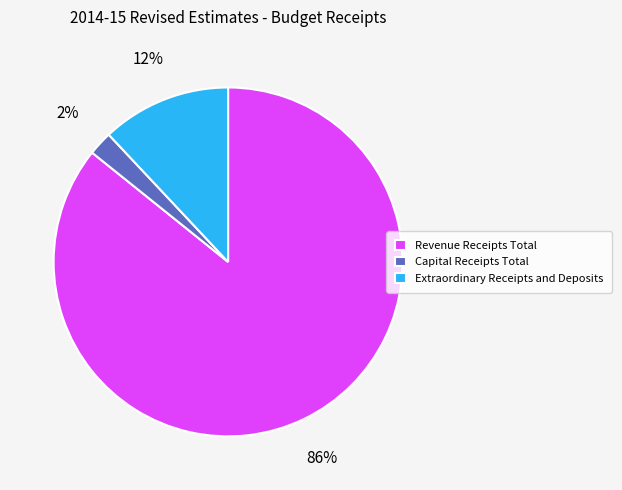

Which category has the smallest portion of the pie?

Capital Receipts Total